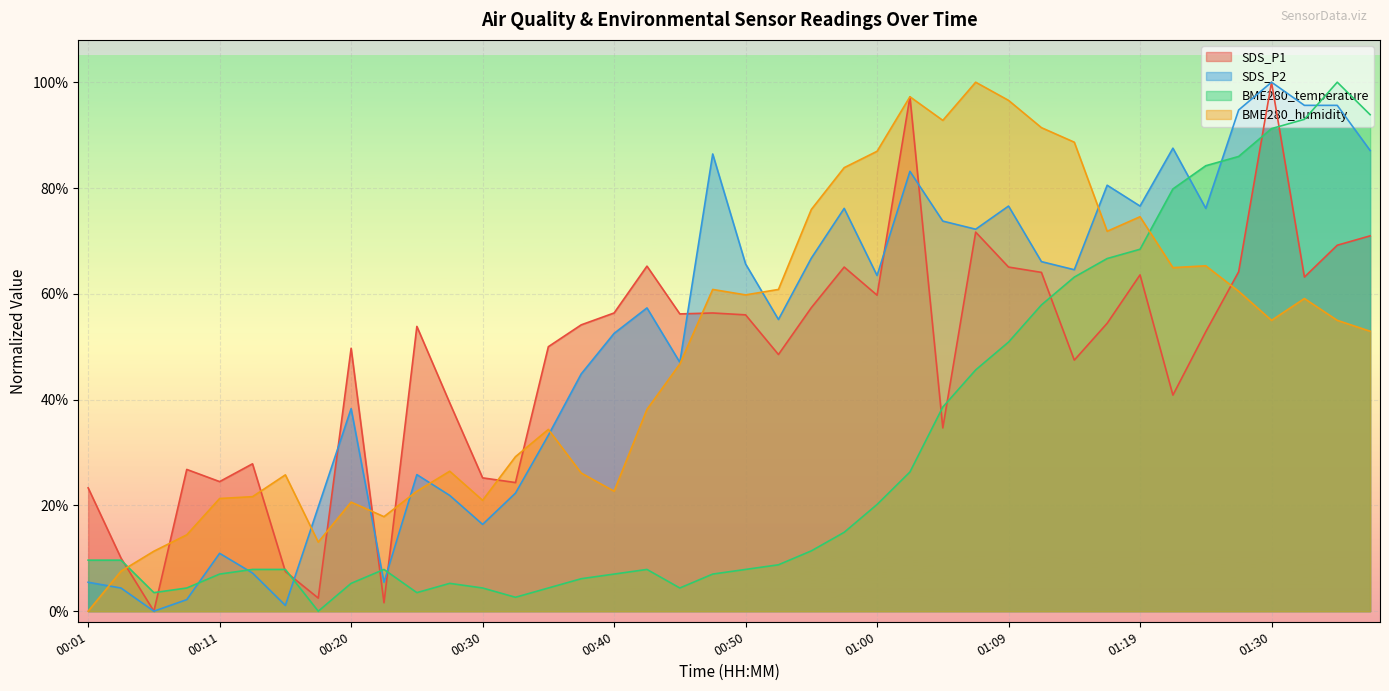

What position from the right is 01:12?

11